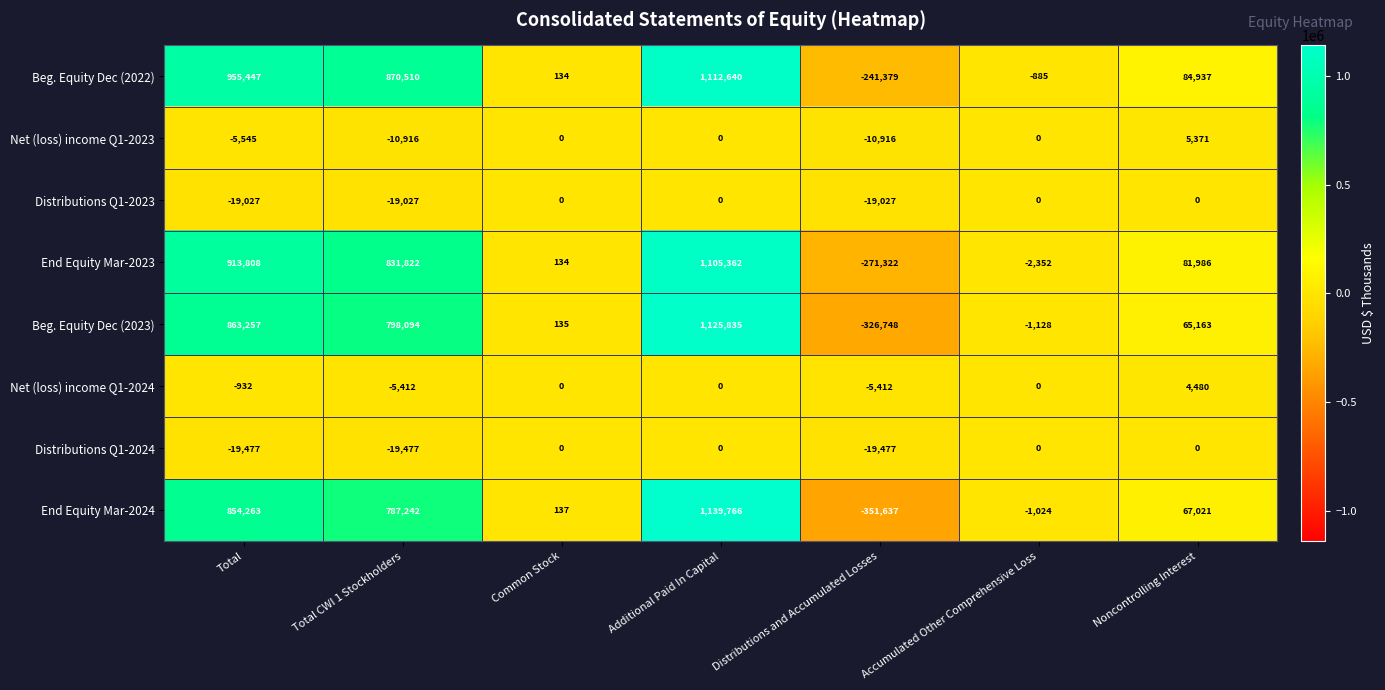

Which series has the largest total across all categories?

Beg. Equity Dec (2022)